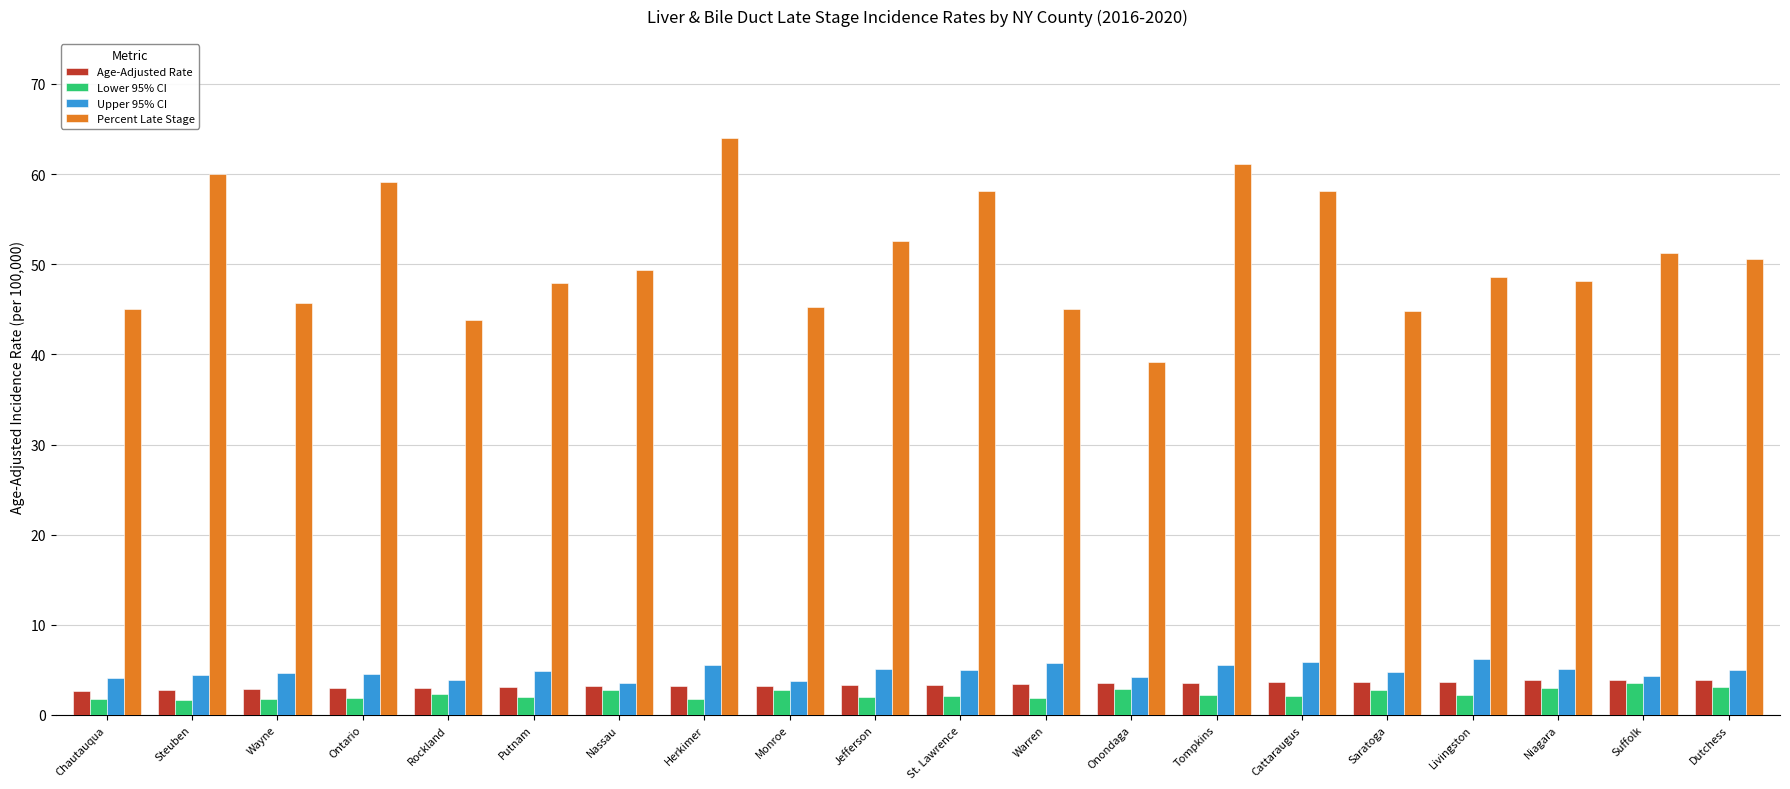

Read the Upper 95% CI value at Wayne.

4.6